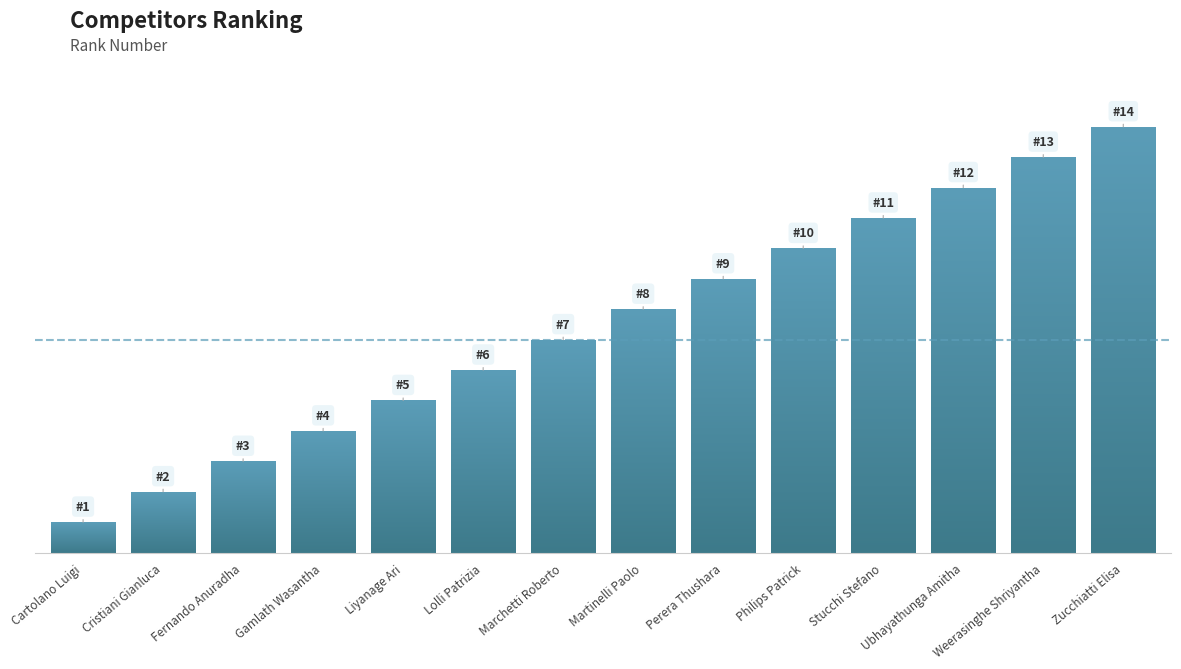

List the labels in order of value, largest first.

Zucchiatti Elisa, Weerasinghe Shriyantha, Ubhayathunga Amitha, Stucchi Stefano, Philips Patrick, Perera Thushara, Martinelli Paolo, Marchetti Roberto, Lolli Patrizia, Liyanage Ari, Gamlath Wasantha, Fernando Anuradha, Cristiani Gianluca, Cartolano Luigi